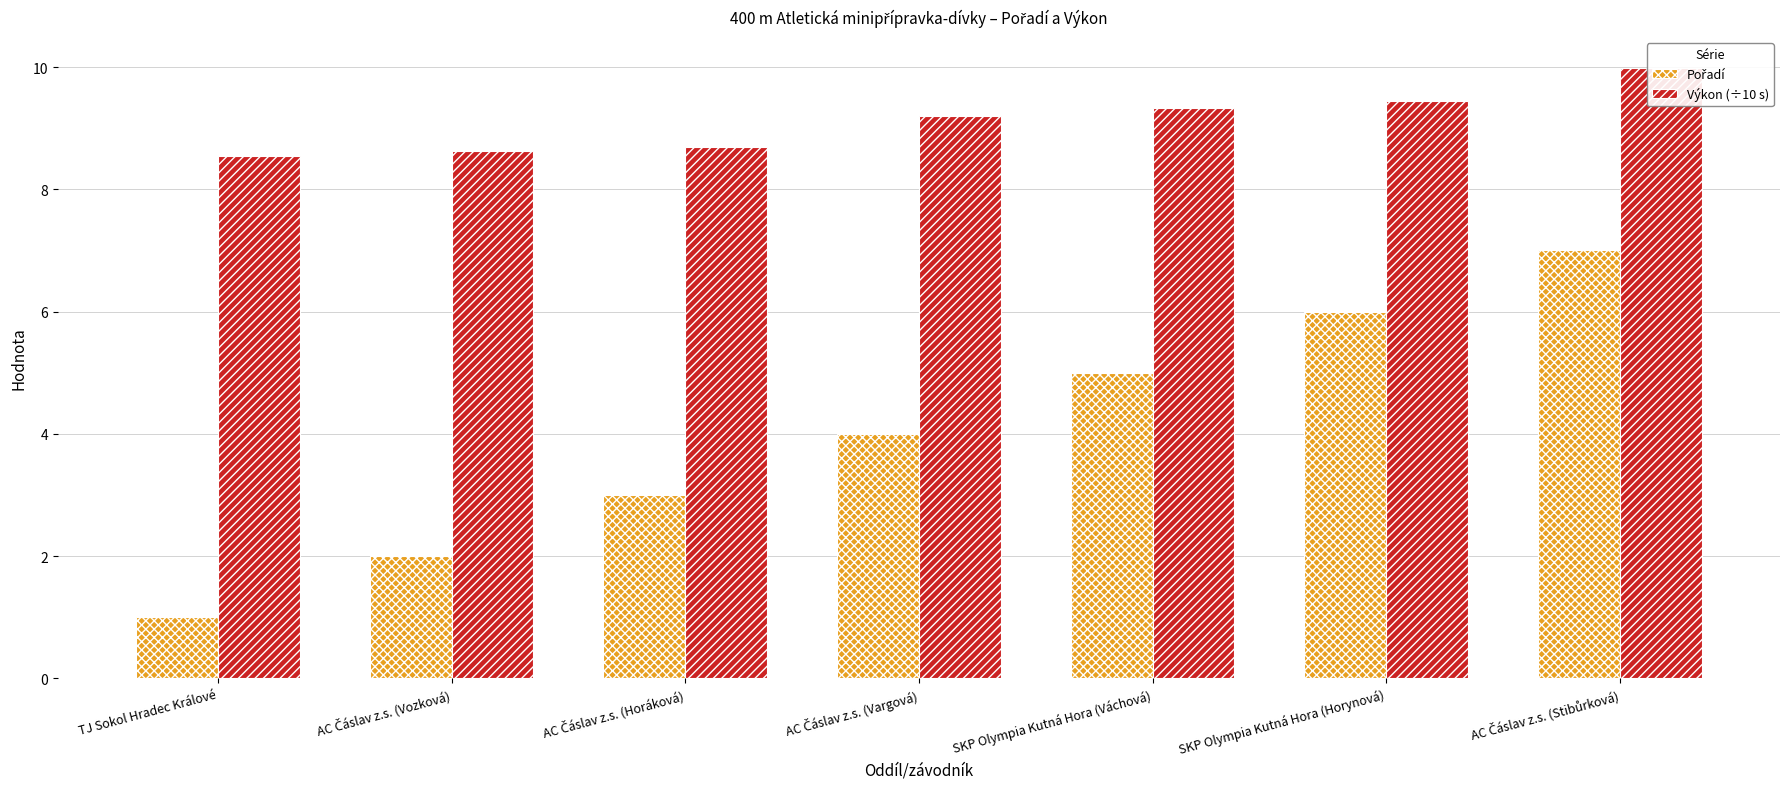

At which label does Výkon (÷10 s) reach its minimum?

TJ Sokol Hradec Králové